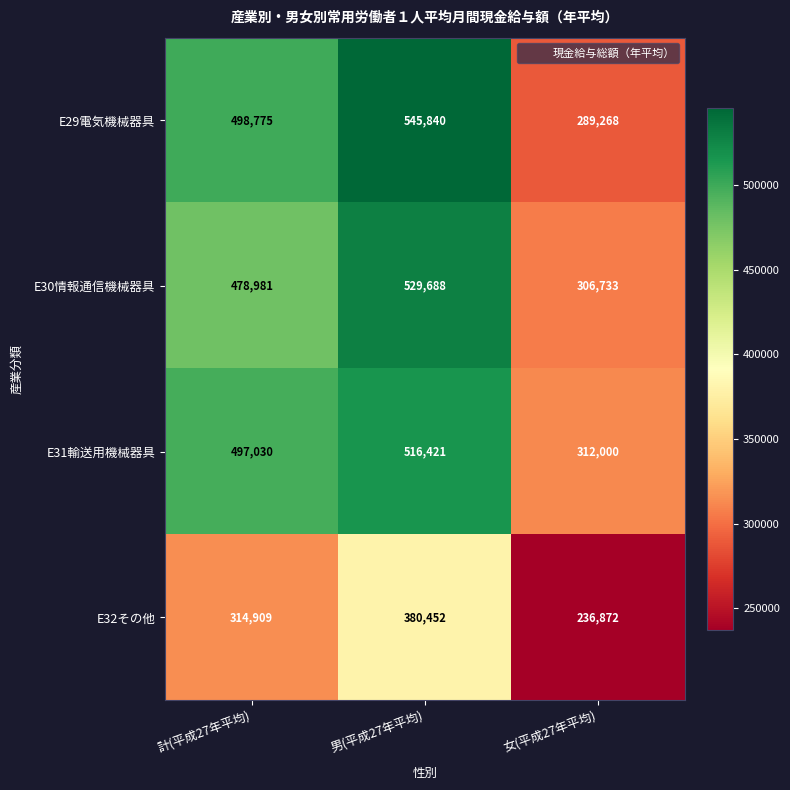

What is the smallest value displayed?

236872